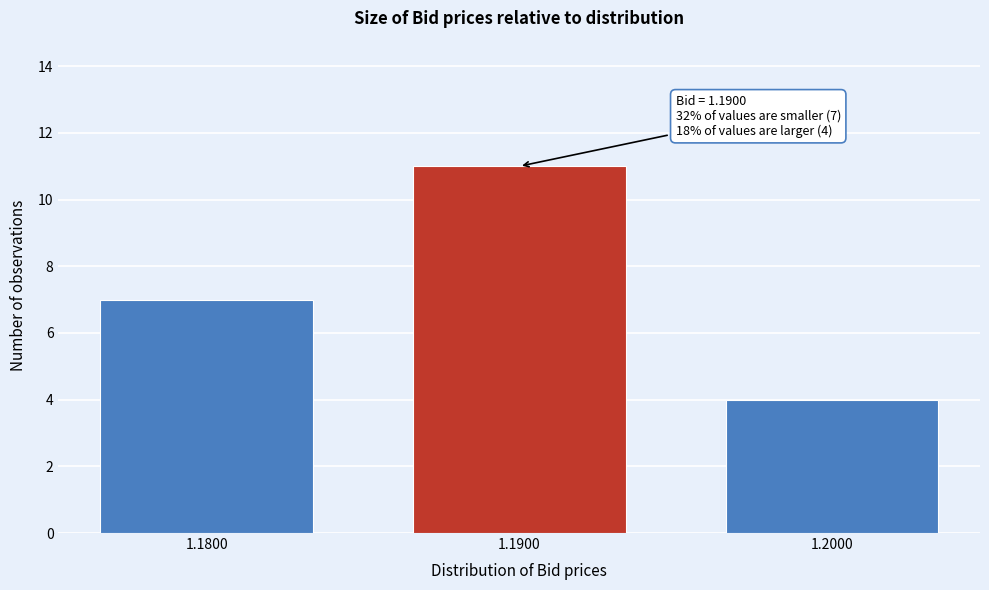

Reading right to left, list all the values displayed in this chart.

1.2000=4	1.1900=11	1.1800=7